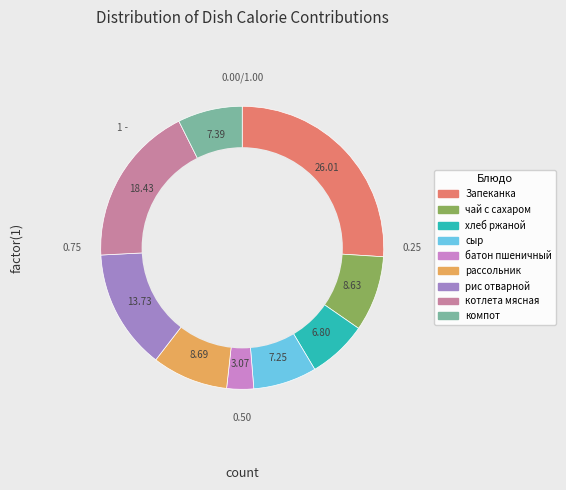

Does any single category account for the majority?

No